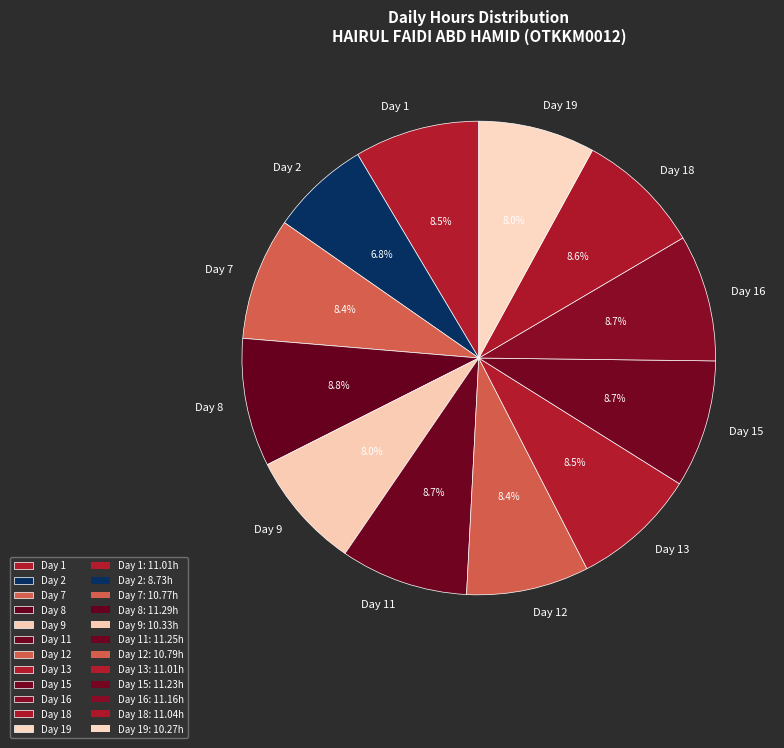

True or false: Day 18 accounts for 9% of the total.

True